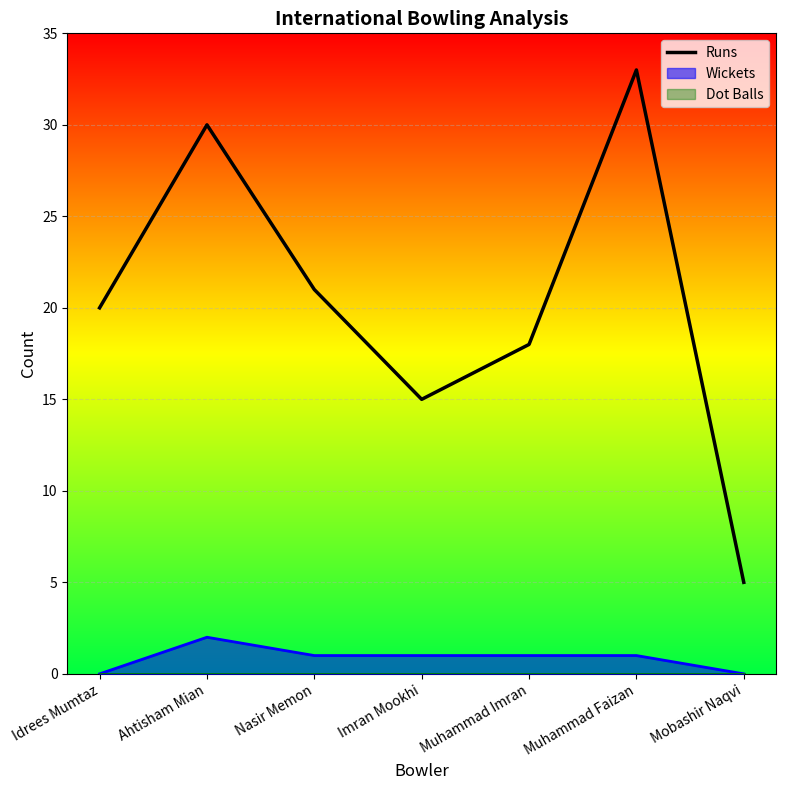

At which category does the chart reach its minimum across all series?

Mobashir Naqvi